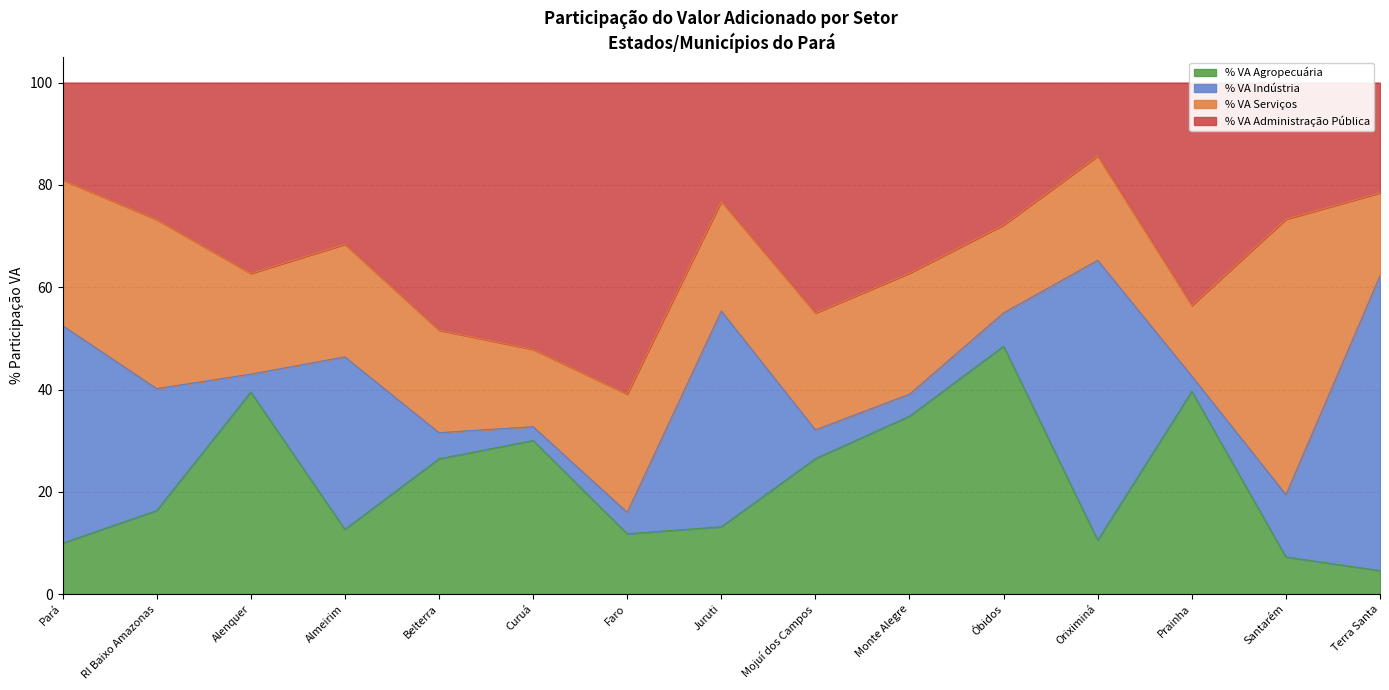

At which label is % VA Agropecuária closest to 26?

Belterra